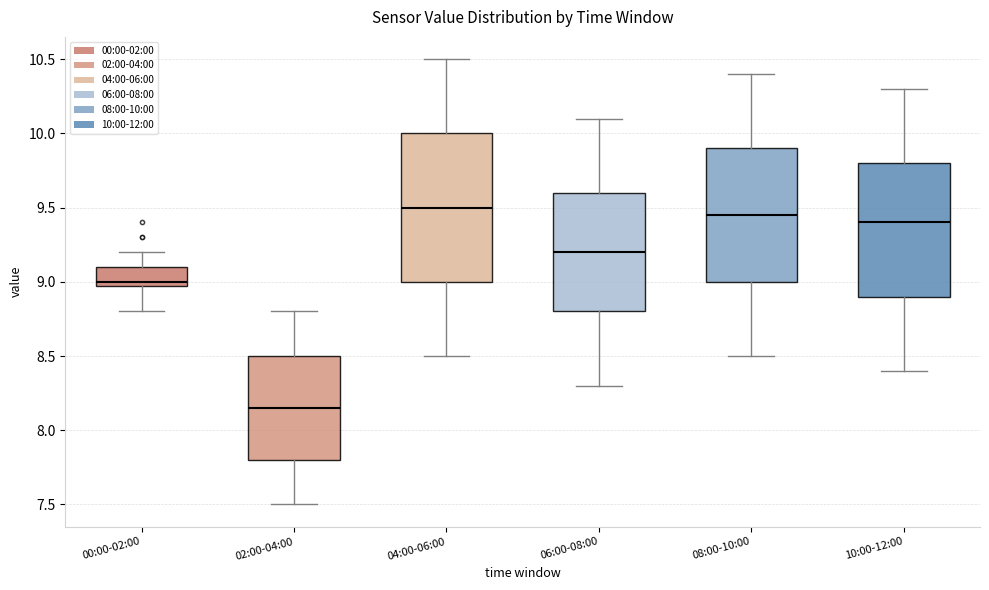

Reading left to right, transcribe this box plot: for each box, give where its median line is, the range the box spans, and where its two whiskers end, as read against the y-axis. The values are not printed on the chart, so give them approximately, as read against the axis.

00:00-02:00: median 9.00 (just above the box's lower edge), box 9.00 to 9.10, whiskers 8.80 to 9.20
02:00-04:00: median 8.15, box 7.80 to 8.50, whiskers 7.50 to 8.80
04:00-06:00: median 9.50, box 9.00 to 10.00, whiskers 8.50 to 10.50
06:00-08:00: median 9.20, box 8.80 to 9.60, whiskers 8.30 to 10.10
08:00-10:00: median 9.45, box 9.00 to 9.90, whiskers 8.50 to 10.40
10:00-12:00: median 9.40, box 8.90 to 9.80, whiskers 8.40 to 10.30